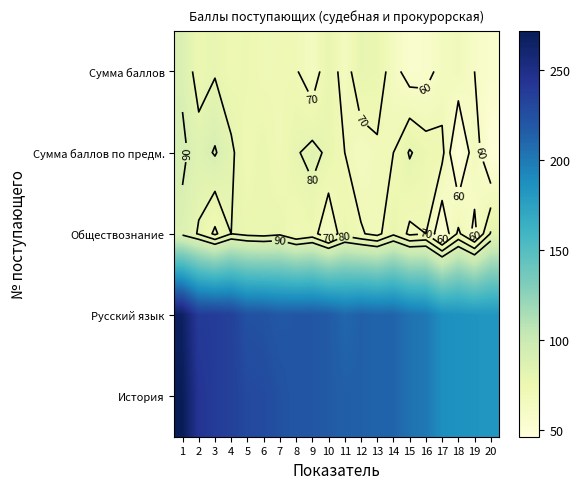

Which category has the highest value across all series?

1